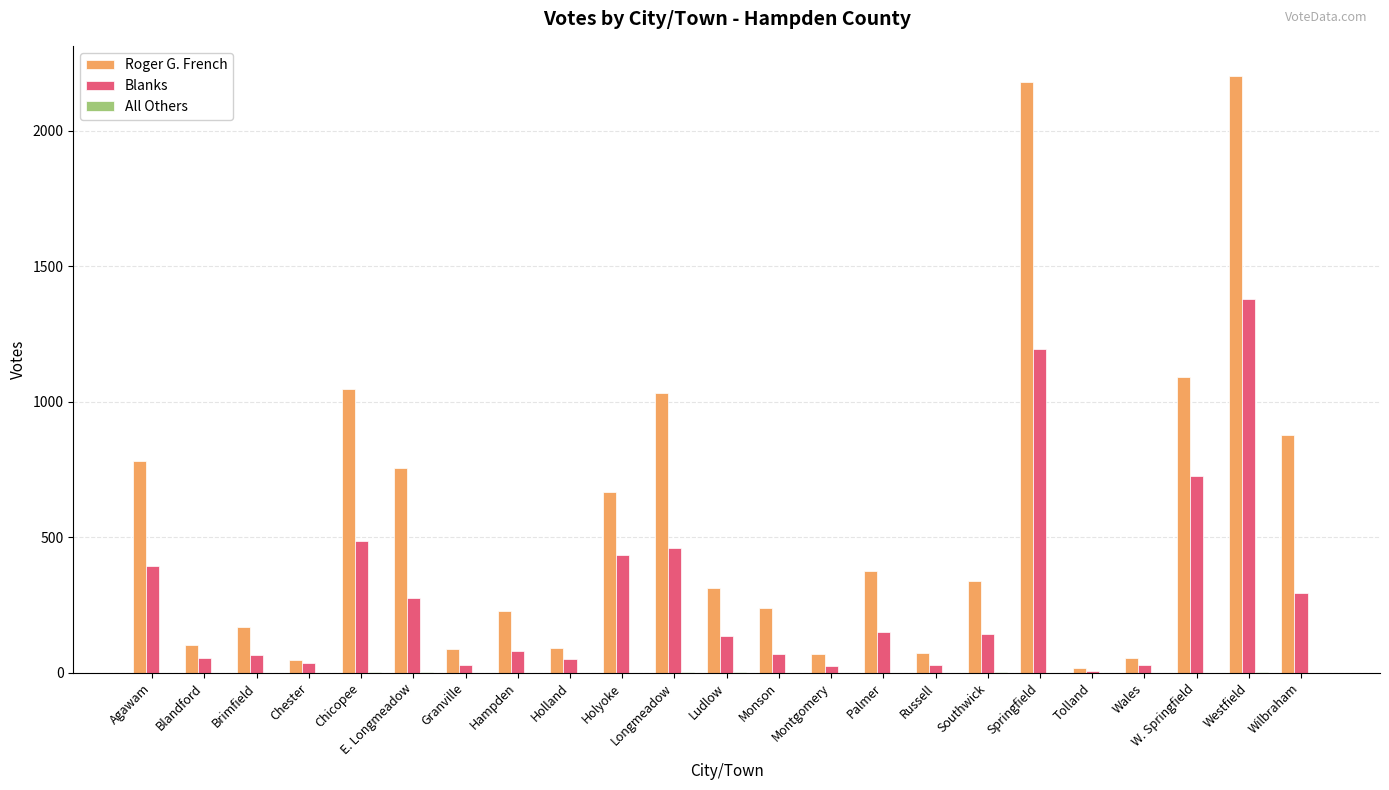

What is the sum of the Roger G. French values at Chester and Brimfield?

216